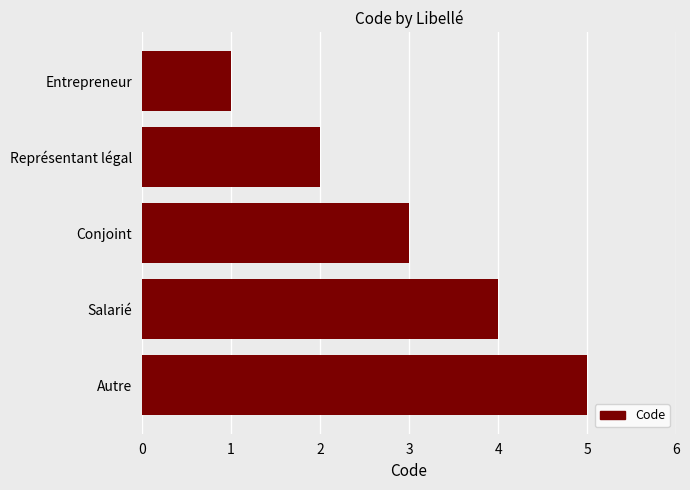

What value does the data have at Salarié?

4